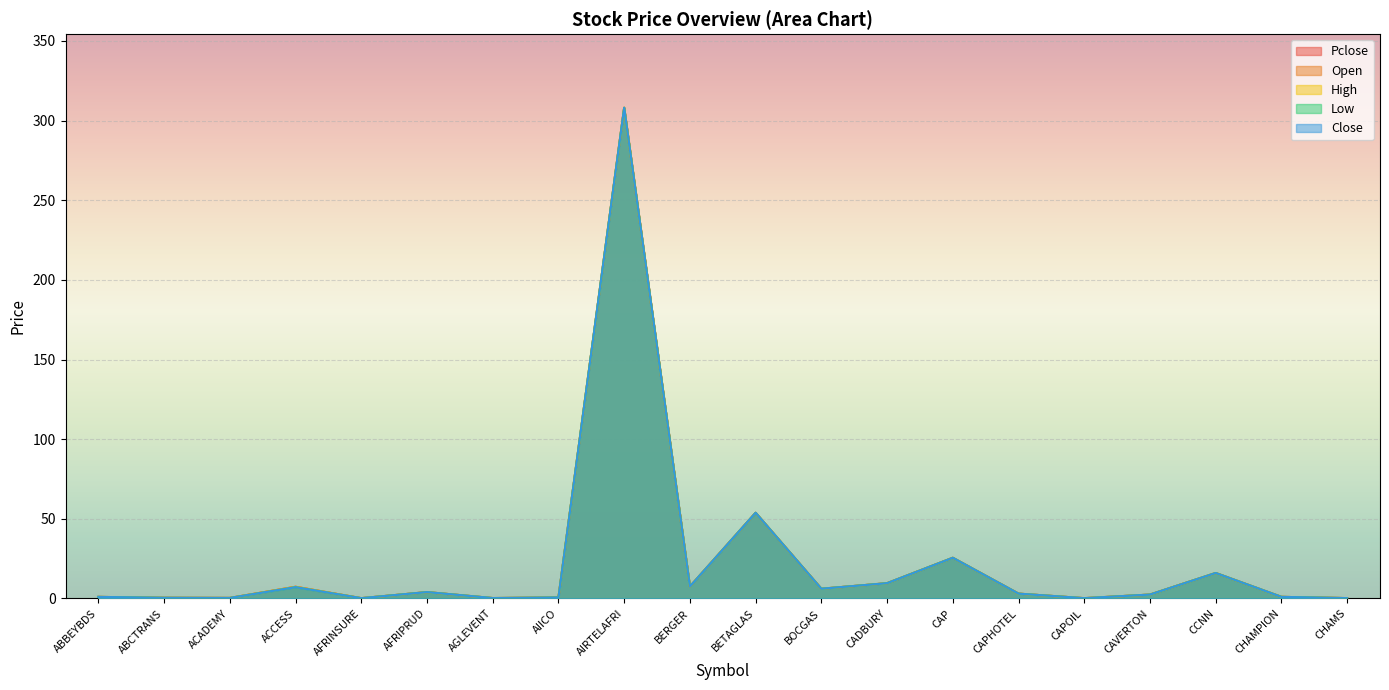

Rank the series at BOCGAS from lowest to highest value.

Open, High, Low, Close, Pclose